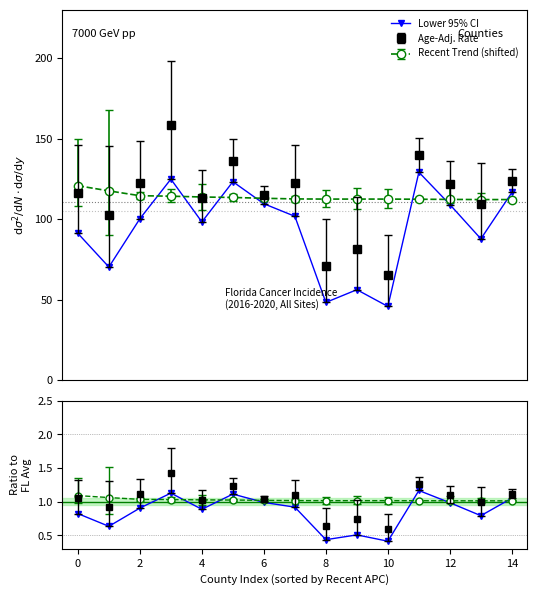

How many interior local valleys (lower than both neighbors) does the data have?

5